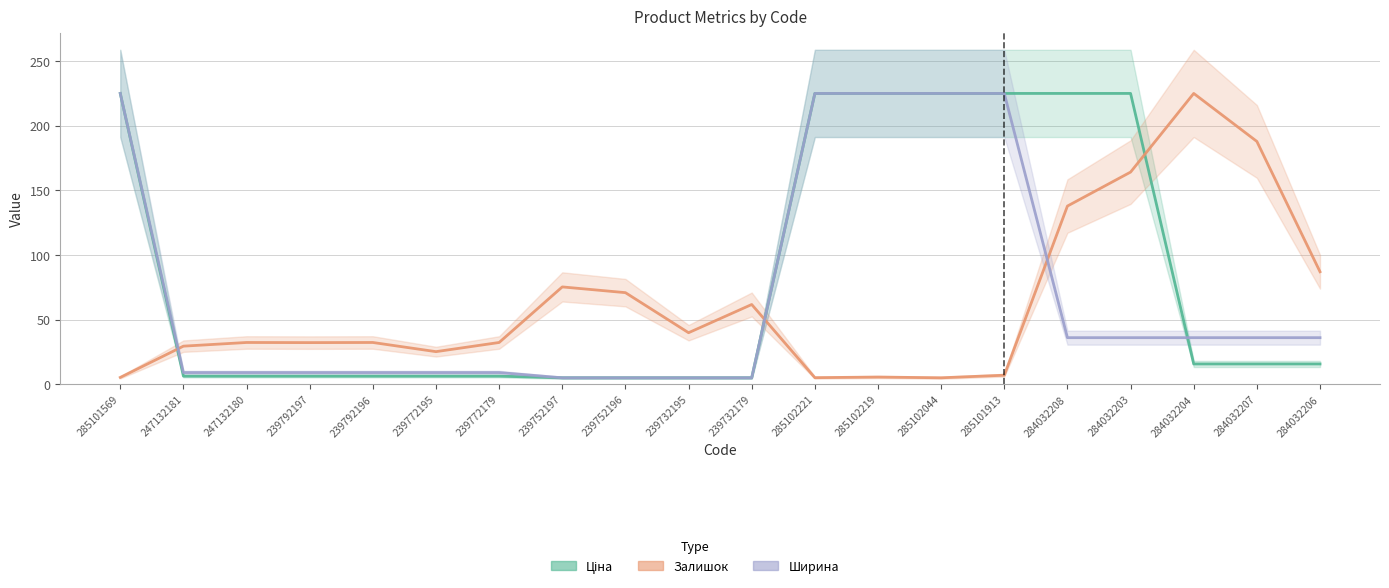

How many times do Залишок and Ціна cross each other?

3